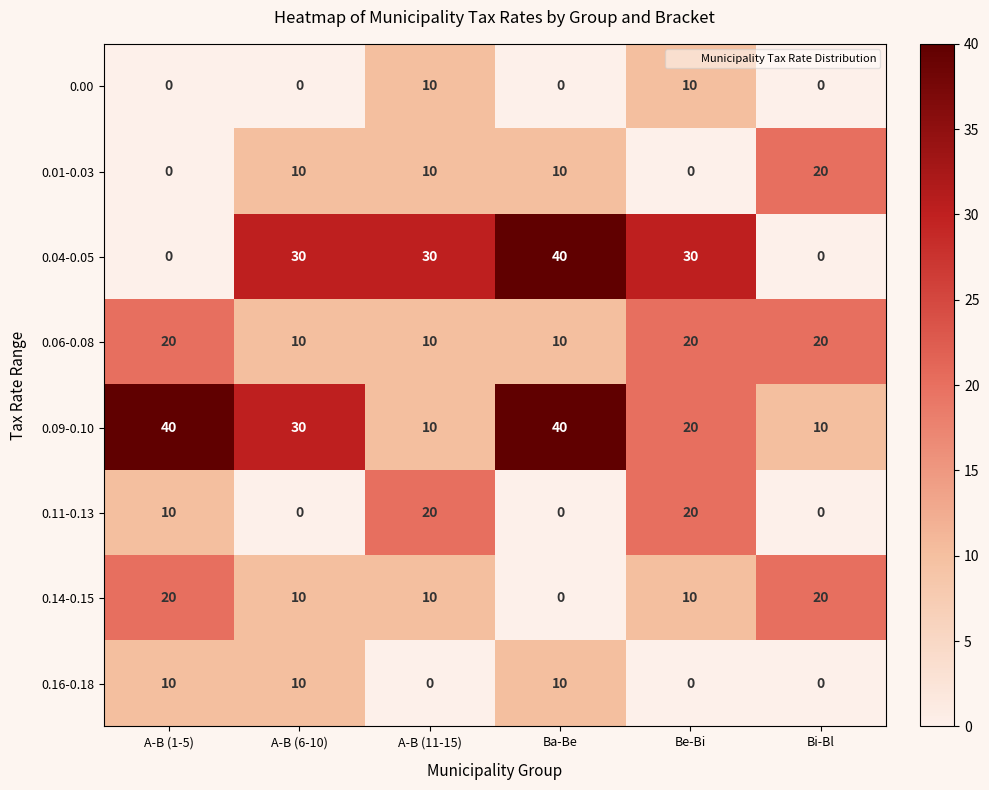

What is the average value of the 0.11-0.13 series?

8